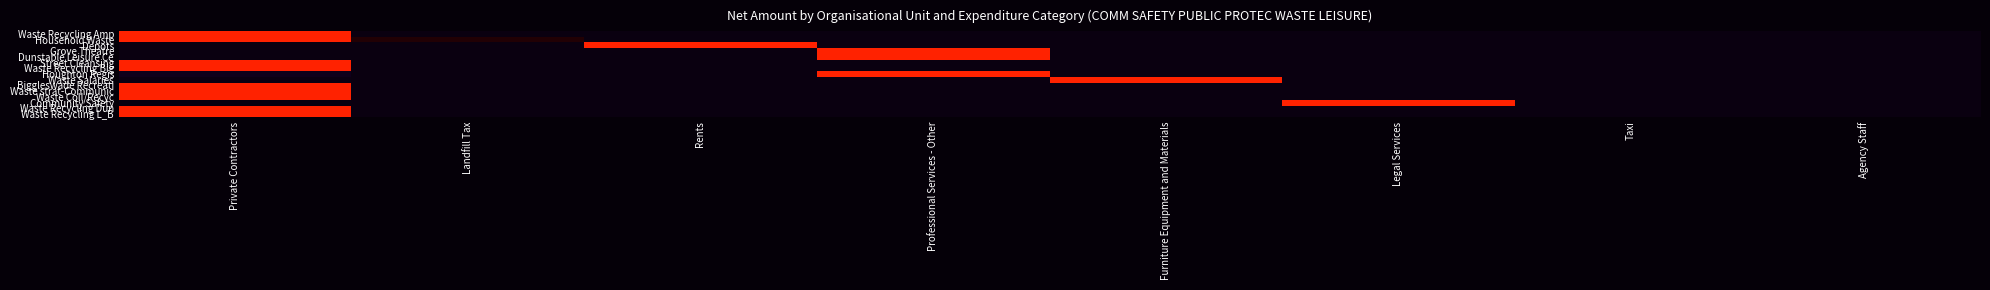

Which category has the lowest value across all series?

Landfill Tax